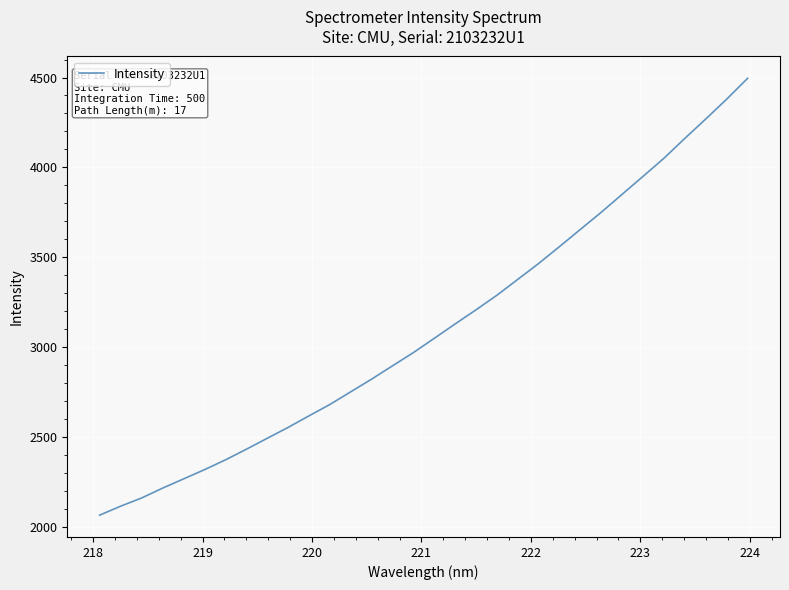

What is the difference between the maximum and minimum values?

2430.3